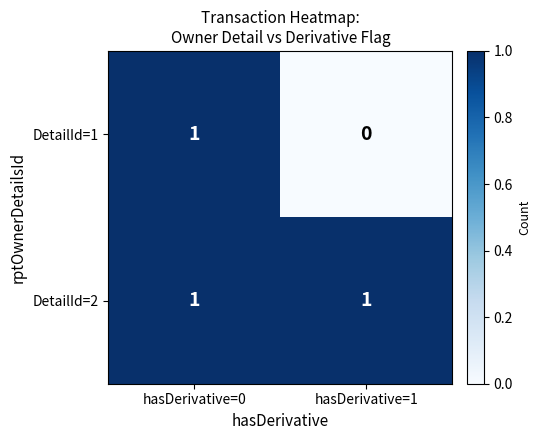

Count the number of categories in the chart.

2